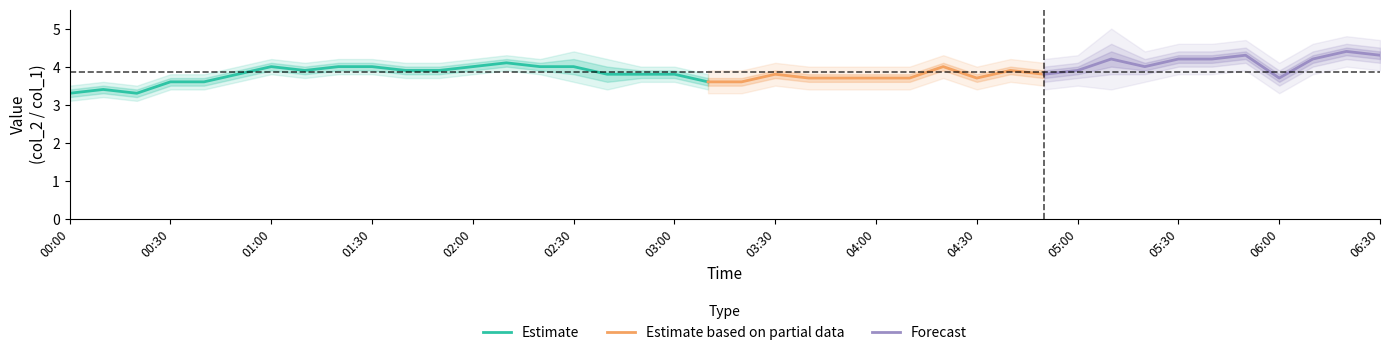

True or false: Estimate has a value of 5.8 at 00:00.

False